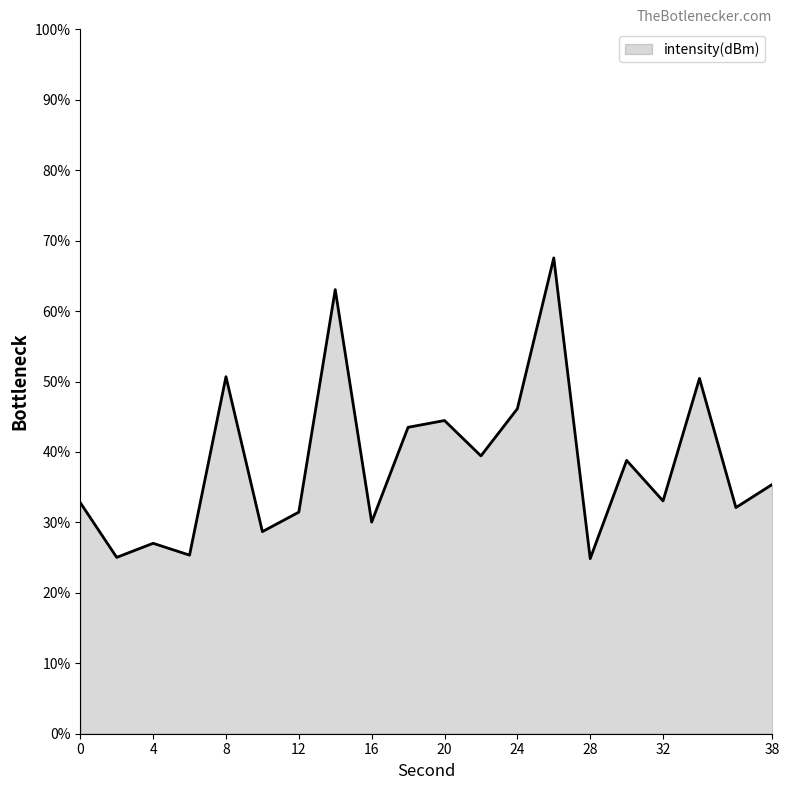

What is the difference between the maximum and minimum values?

42.7